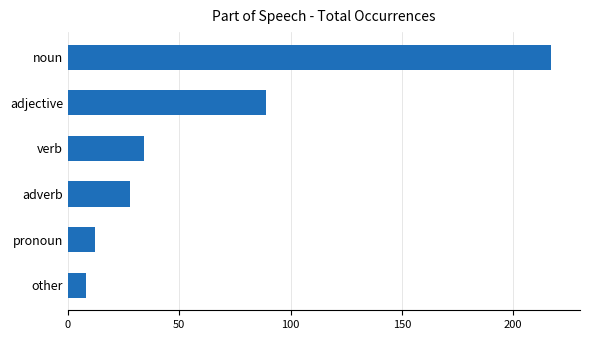

What is the difference between the second highest and minimum values?

81